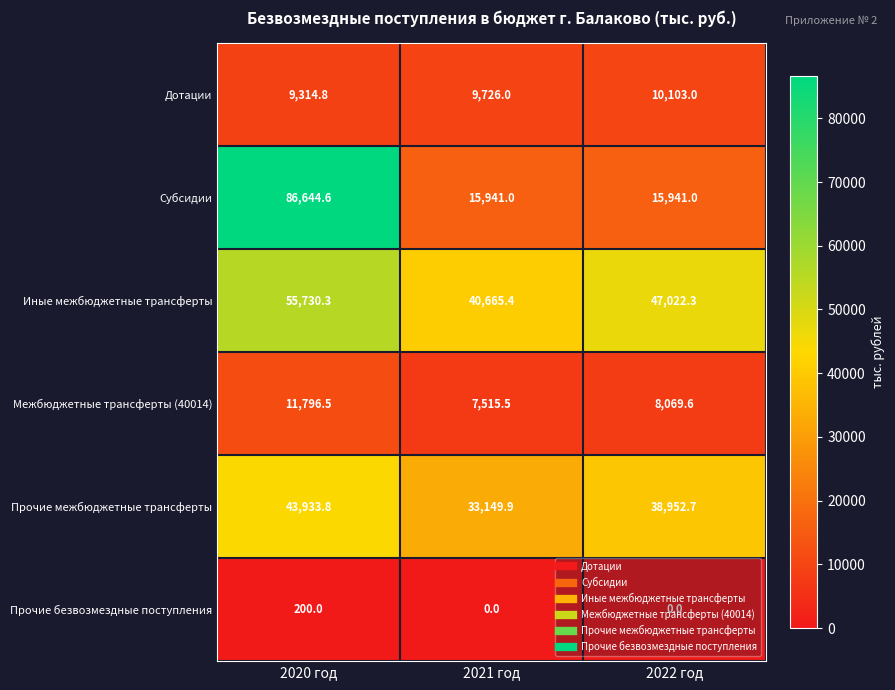

Which category has the lowest value in the Прочие межбюджетные трансферты series?

2021 год